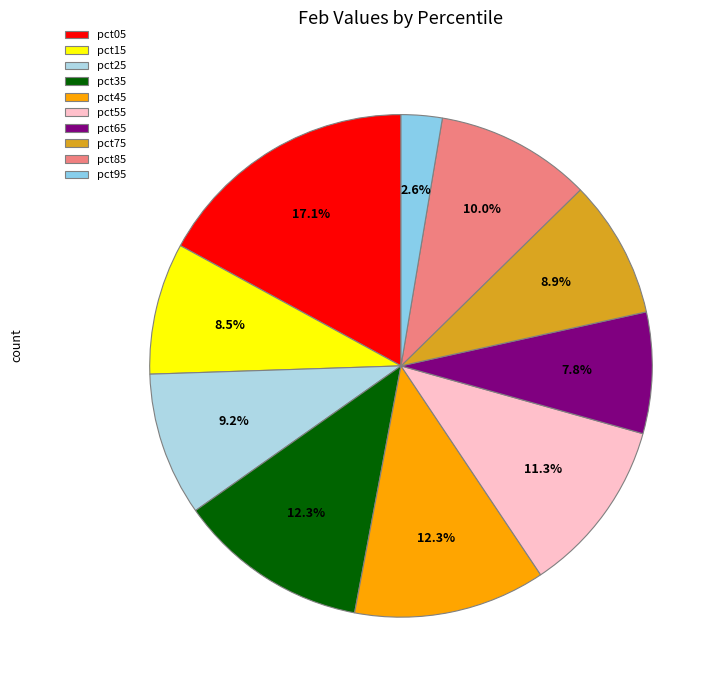

True or false: pct75 accounts for 9% of the total.

True